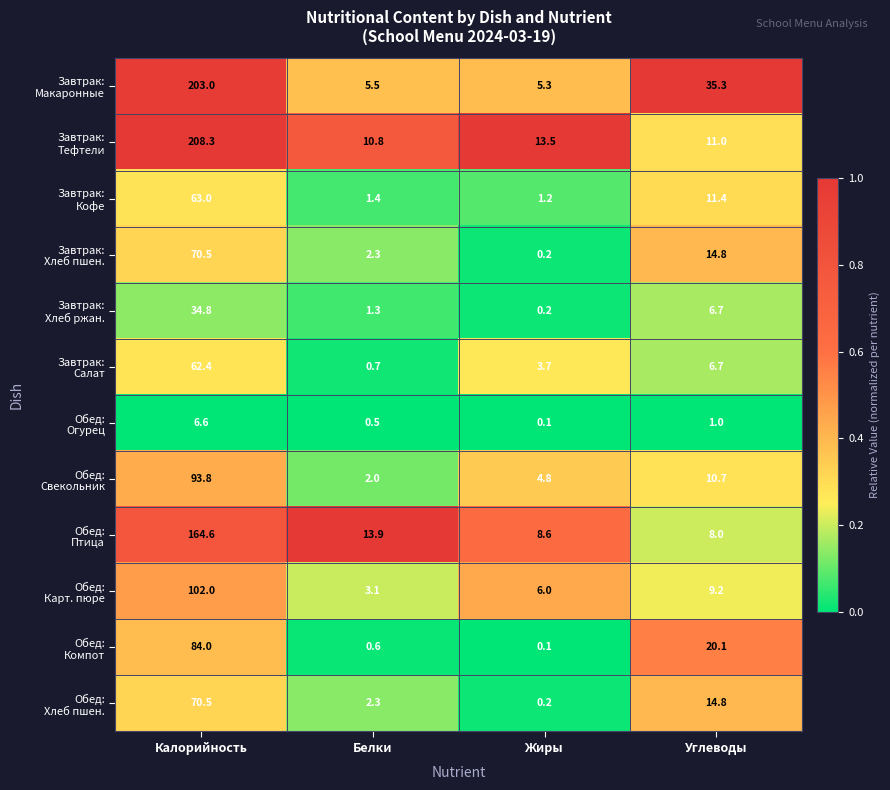

What is the difference between the highest and lowest values at Жиры?

13.4